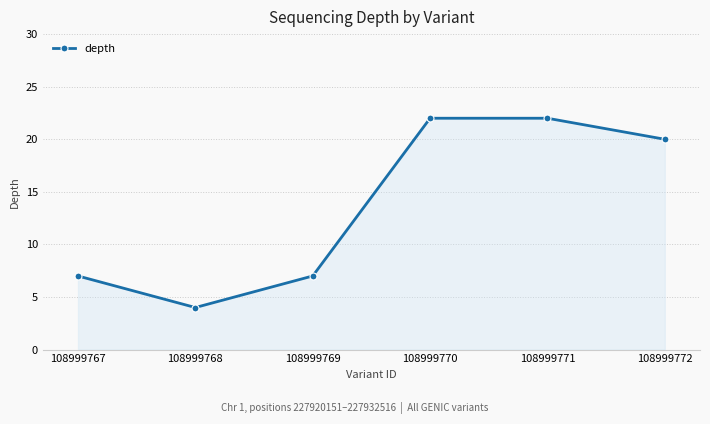

What is the value of the 1st point from the left?

7